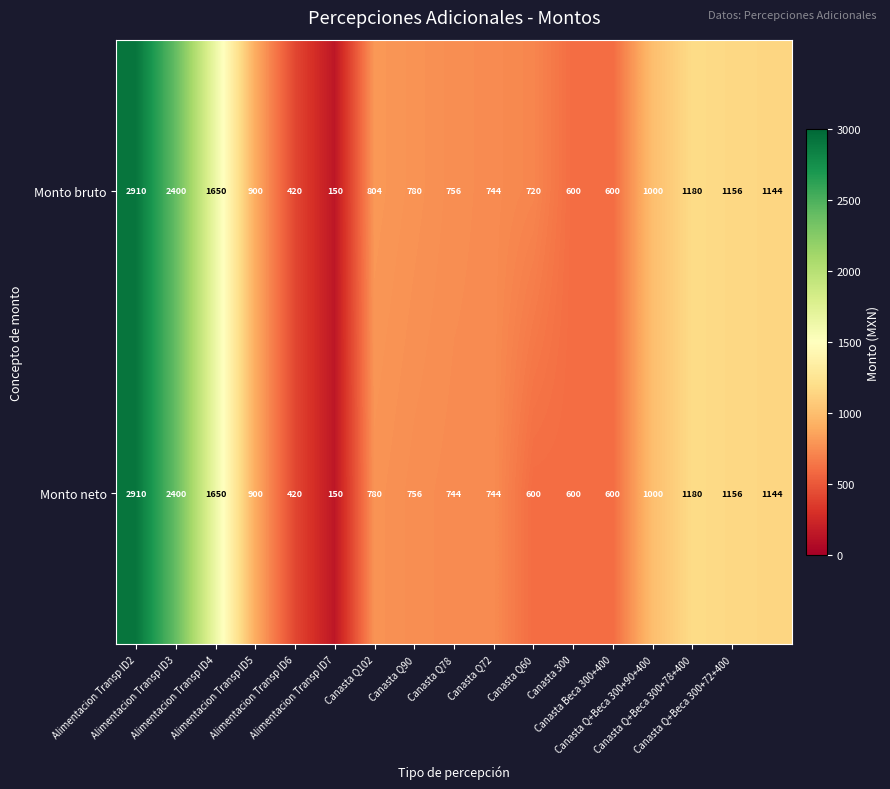

What is the sum of all Monto neto values?

17734